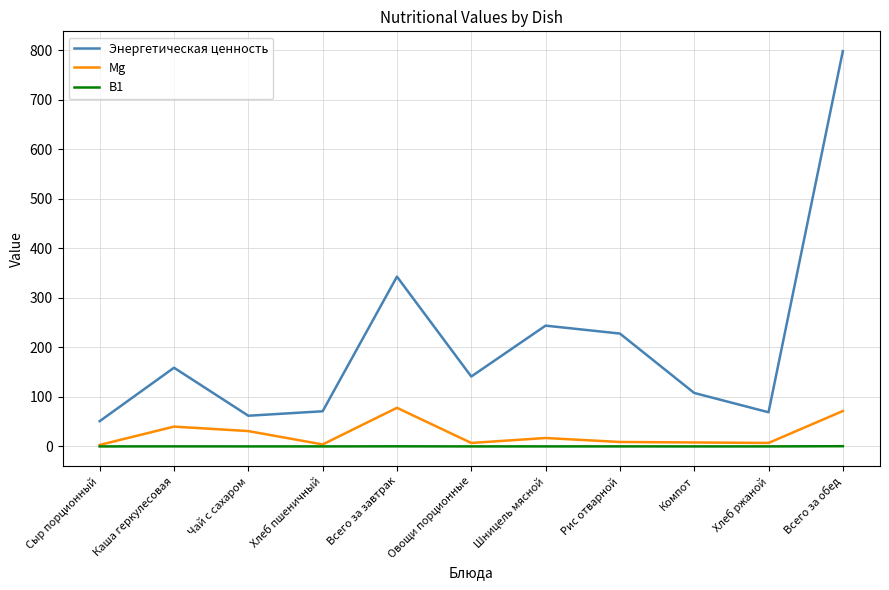

Which series has the largest range (max minus min)?

Энергетическая ценность